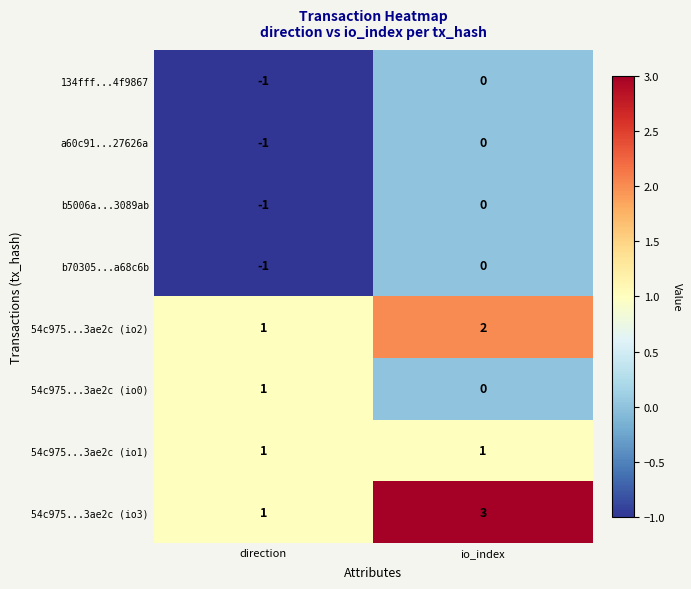

Which series has the largest range (max minus min)?

54c975...3ae2c (io3)